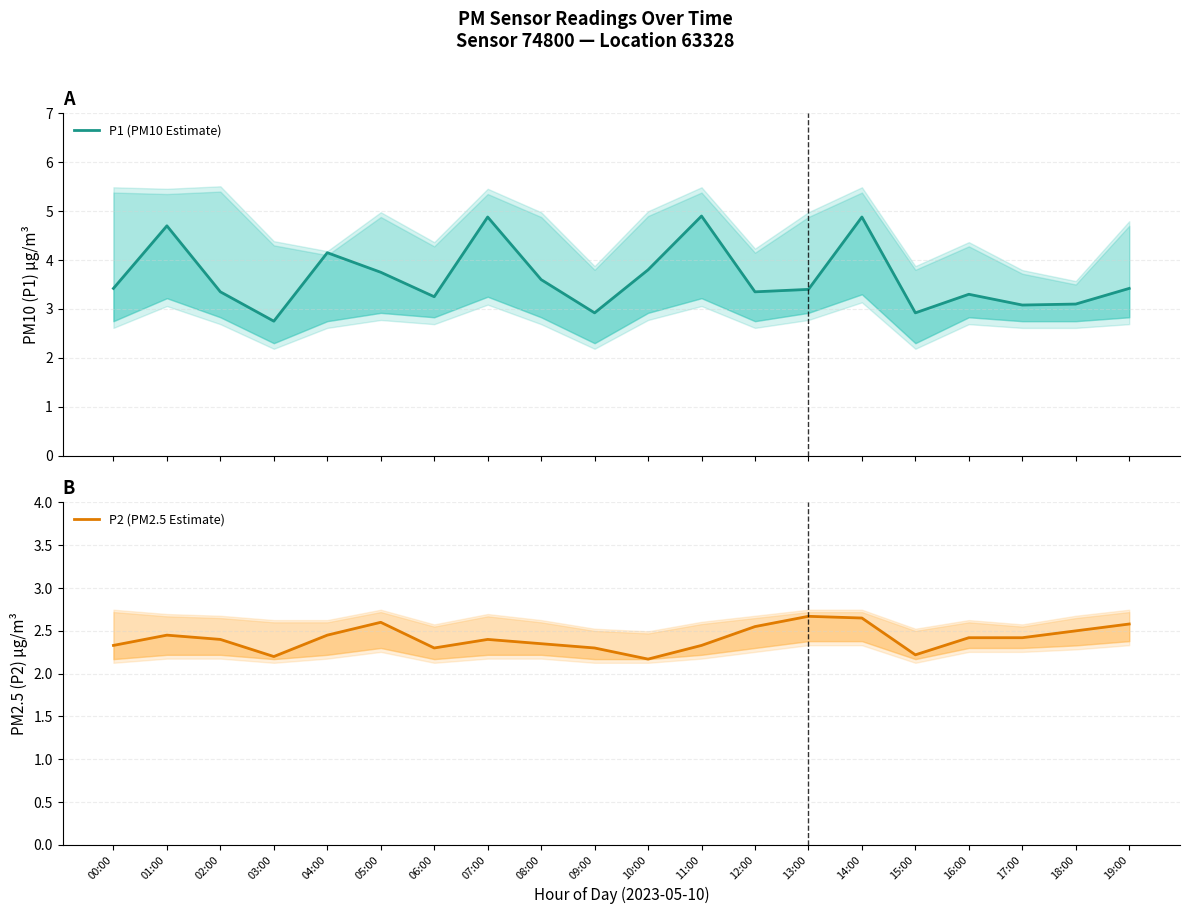

What value does the P1 (PM10 Estimate) series have at 17:00?

3.1